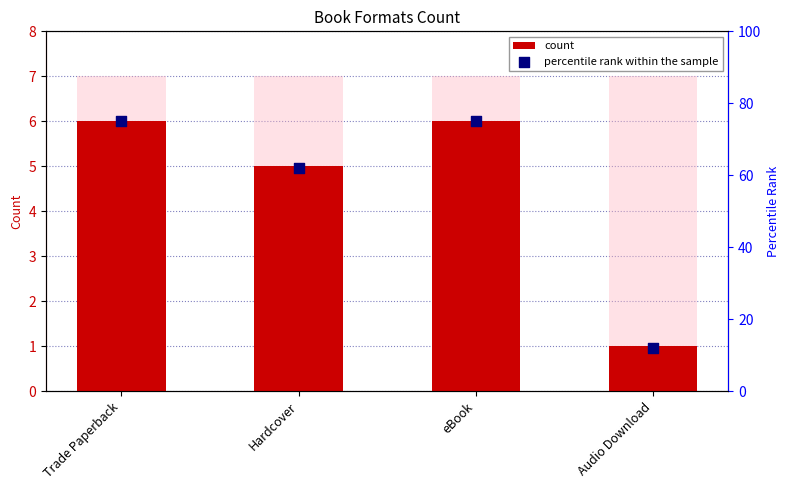

Which series has the largest total across all categories?

percentile rank within the sample